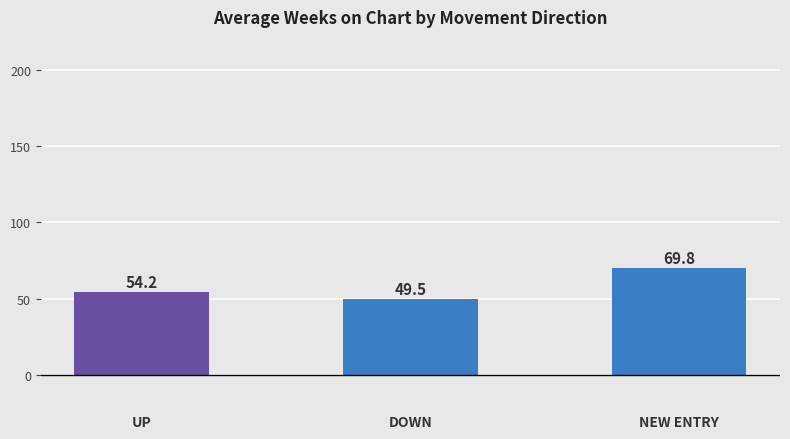

Does the chart contain any negative values?

No